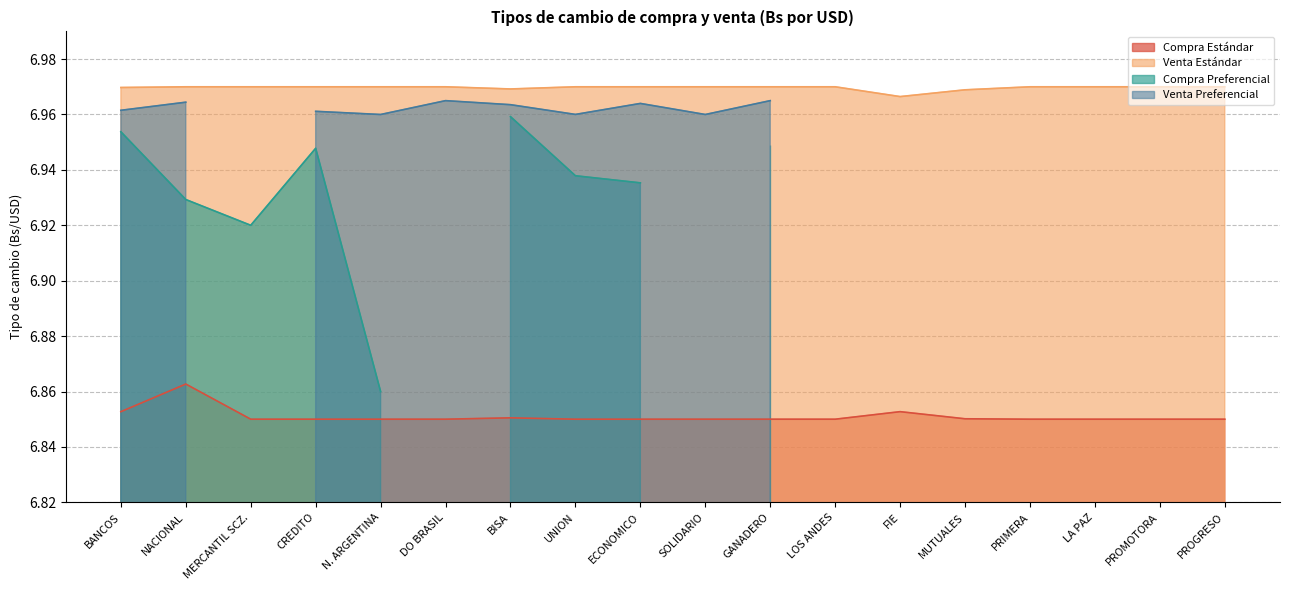

True or false: Venta Estándar has a value of 9.5 at PROGRESO.

False